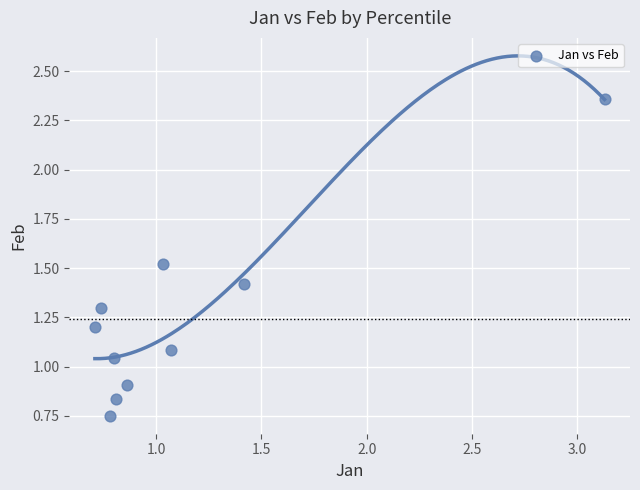

What is the average X value?

1.1